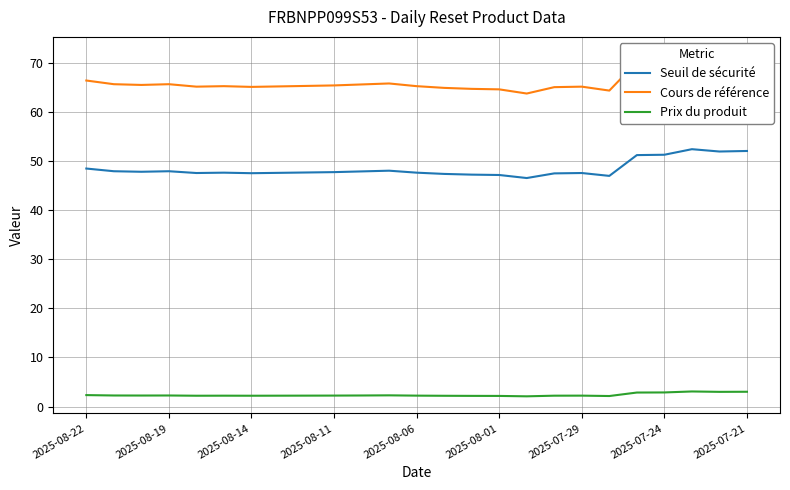

True or false: Prix du produit and Seuil de sécurité intersect in this chart.

False